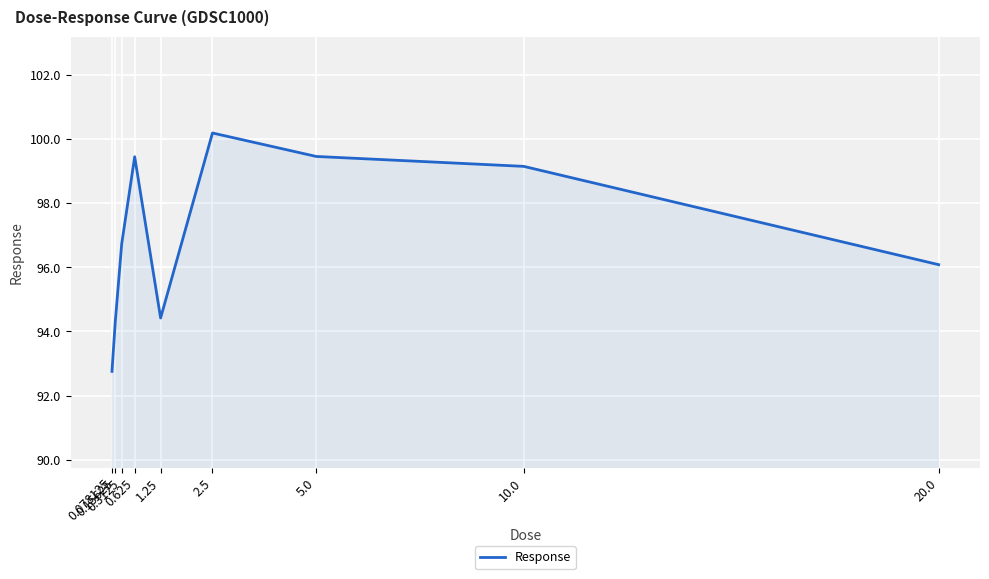

What is the sum of the values at 2.5 and 0.078125?

192.9